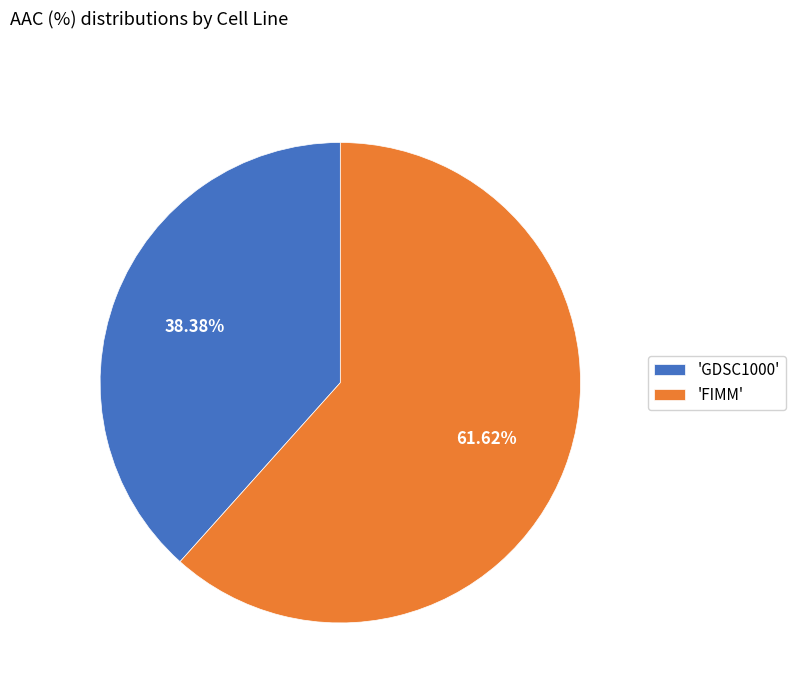

Combined, do 'GDSC1000' and 'FIMM' account for over 50%?

Yes